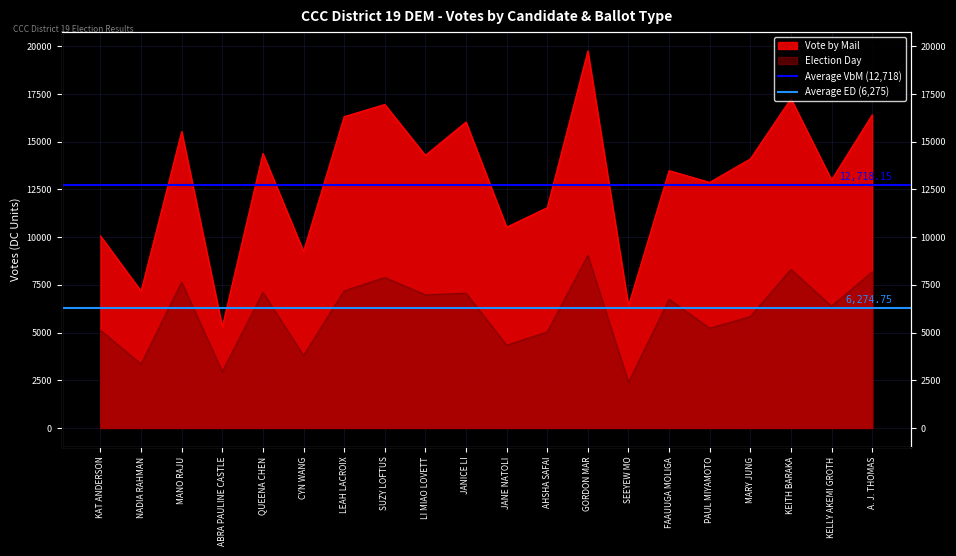

What is the highest value of the Average ED (6,275) series?

6274.8